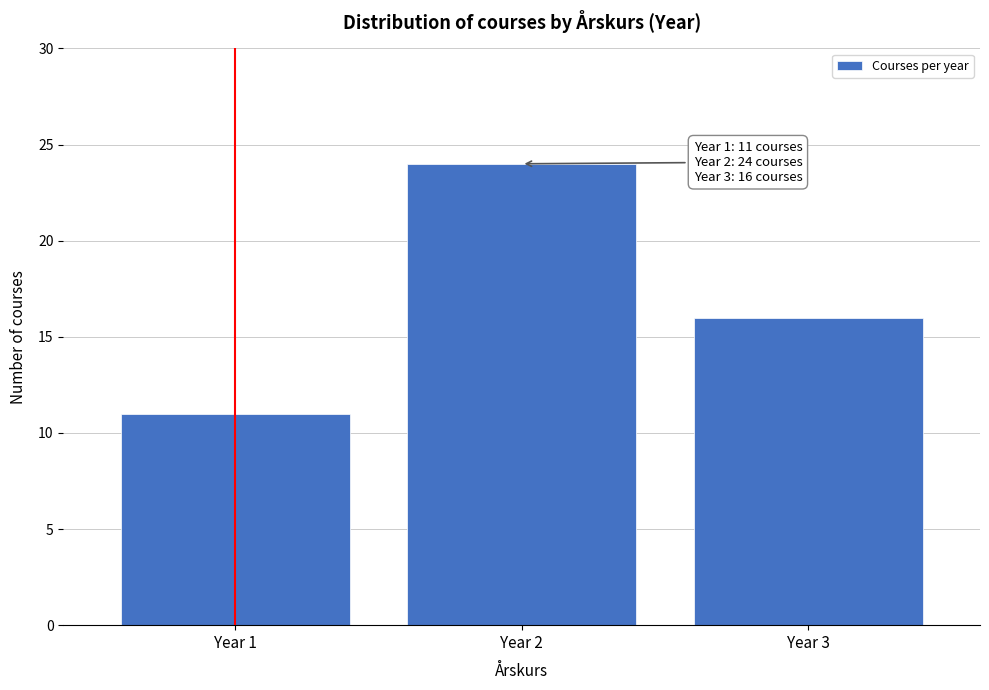

Reading right to left, what are all the values shown in this chart?

16	24	11